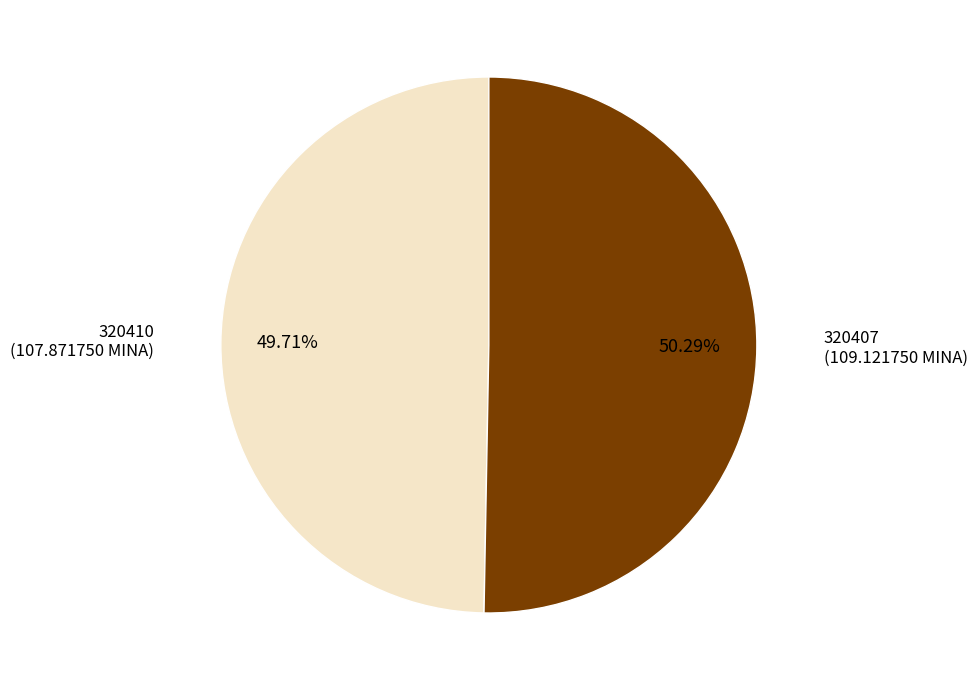

Does any single category account for the majority?

Yes